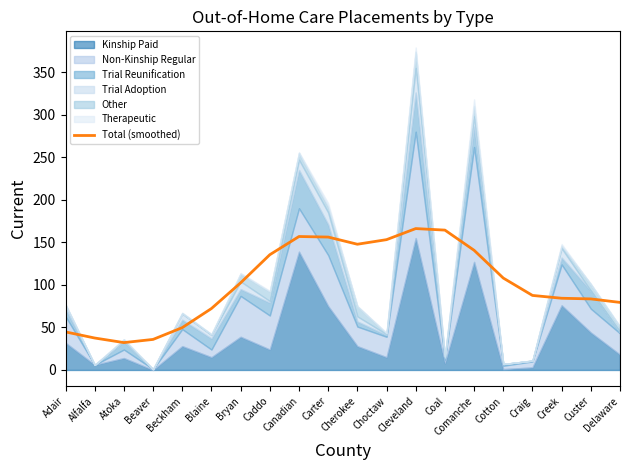

The Total (smoothed) series shows 48.7 at Comanche. True or false?

False